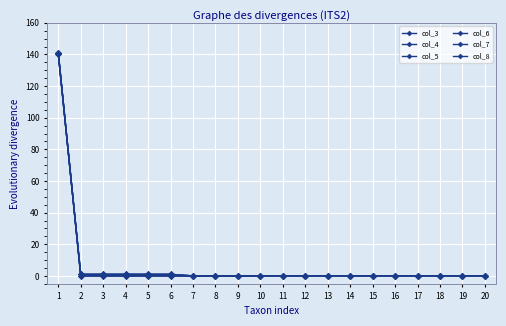

Does the chart have visible grid lines?

Yes